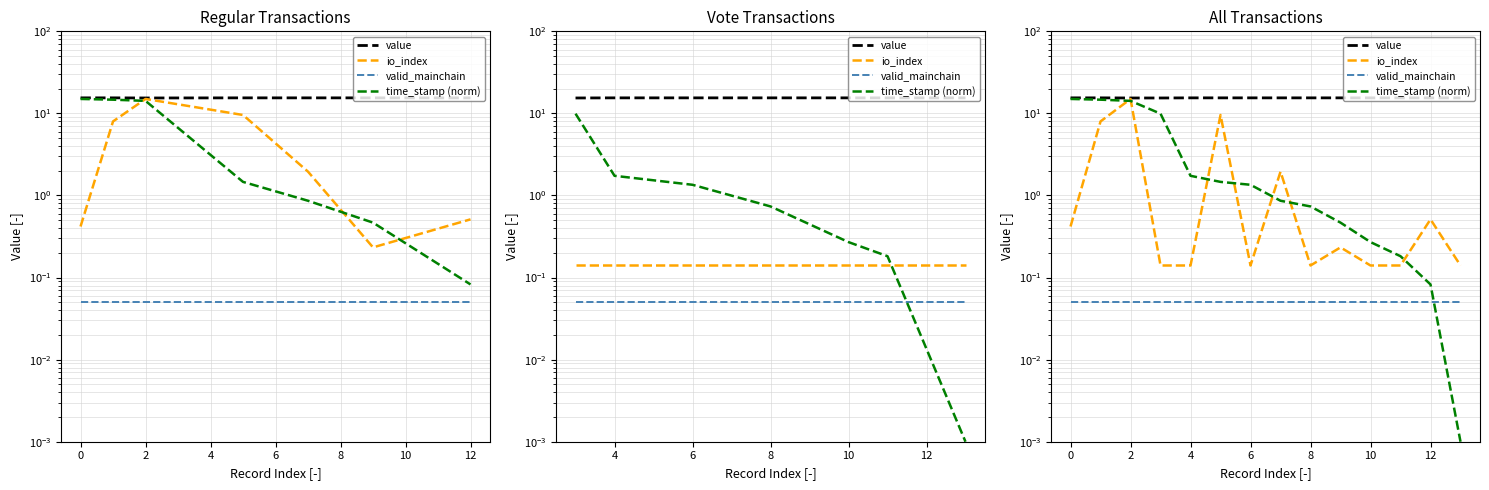

At which category does value reach its first local peak?

4